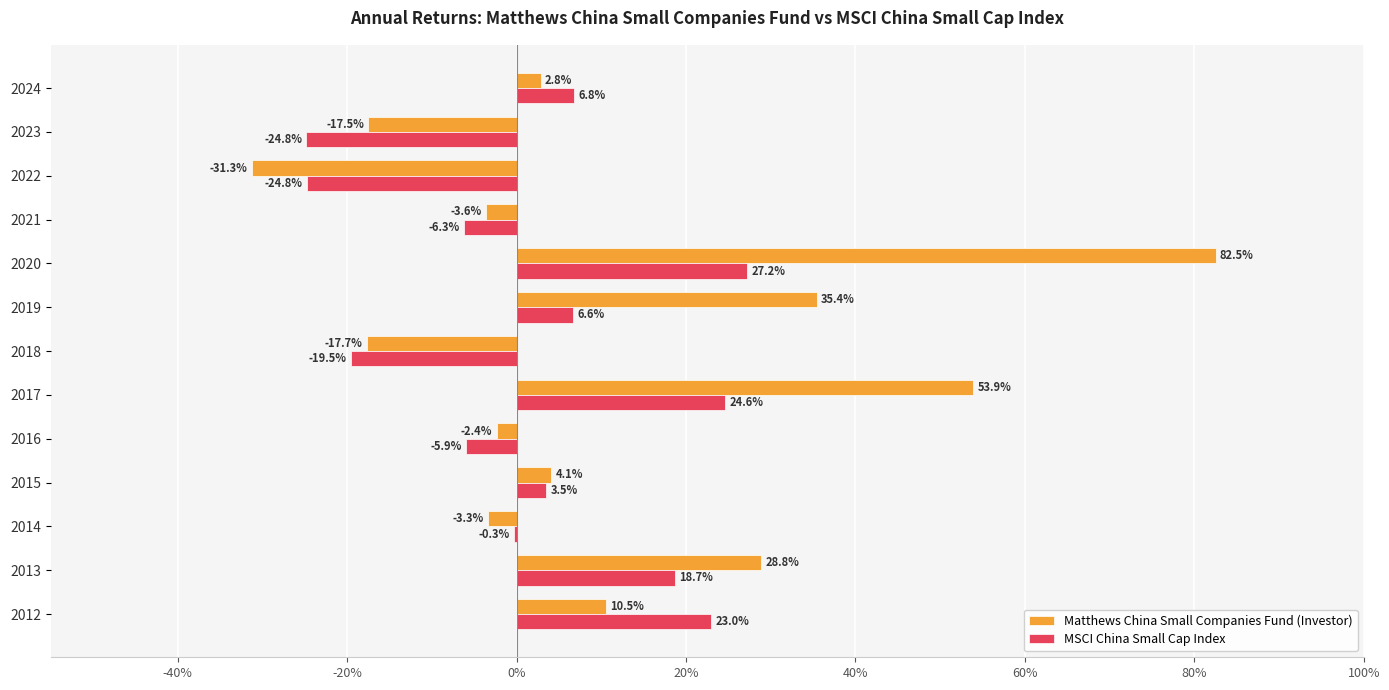

List the series in order of their overall mean, lowest first.

MSCI China Small Cap Index, Matthews China Small Companies Fund (Investor)